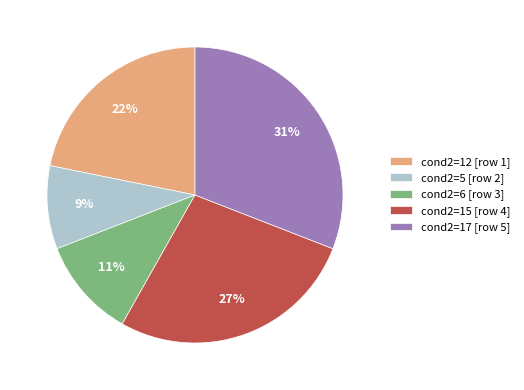

What percentage is the cond2=12 [row 1] slice, to the nearest percent?

22%